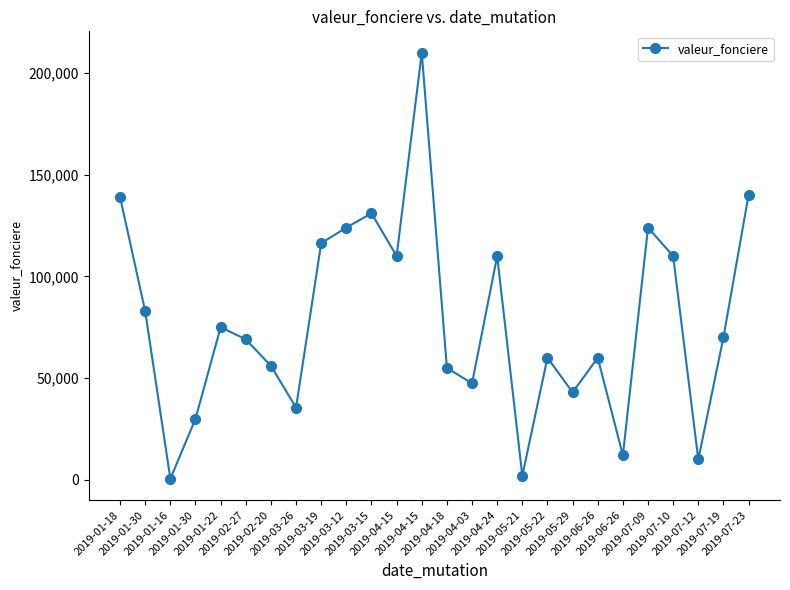

How many series are shown in this chart?

1